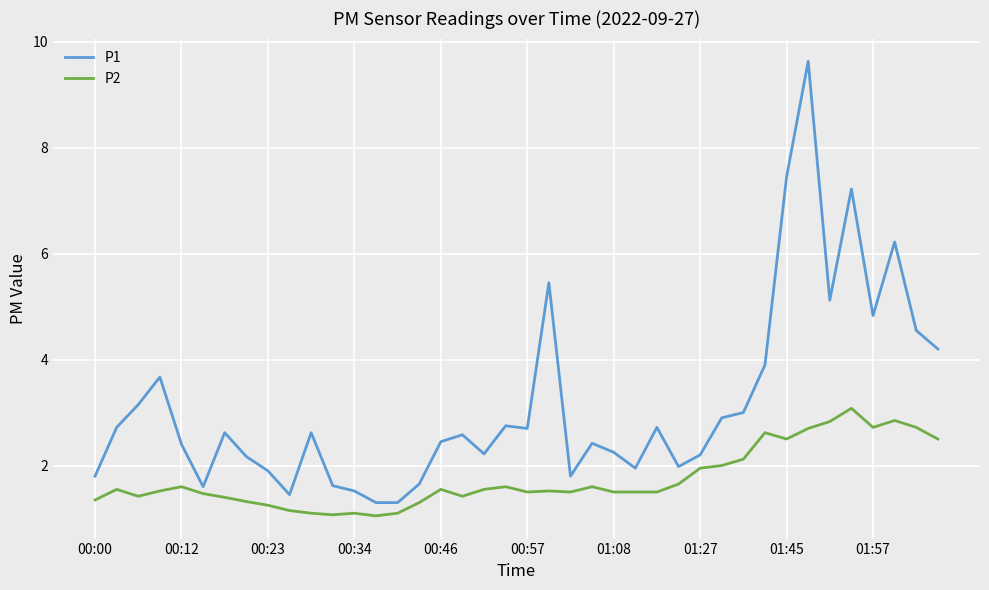

List the series in order of their overall mean, lowest first.

P2, P1